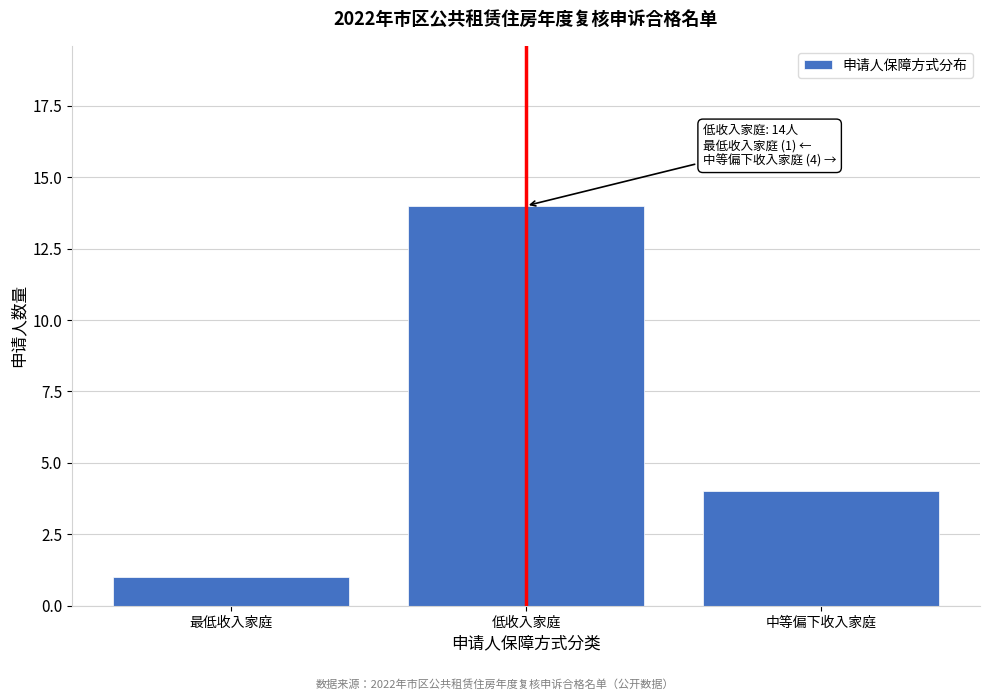

Reading left to right, list all the values displayed in this chart.

最低收入家庭=1	低收入家庭=14	中等偏下收入家庭=4